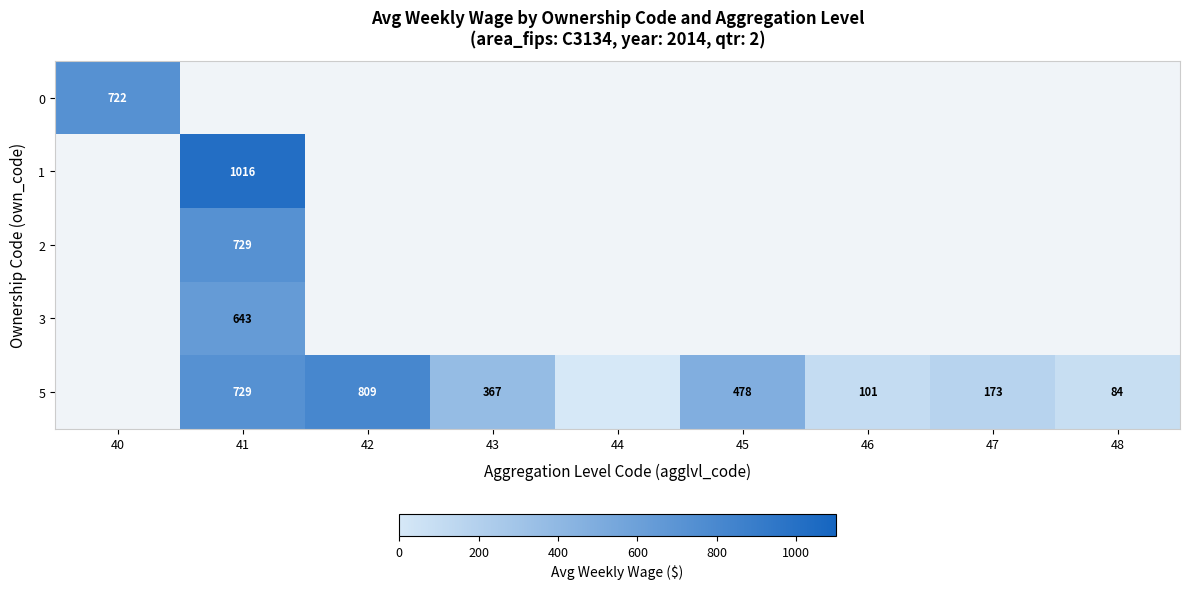

The 5 series shows 729 at 41. True or false?

True